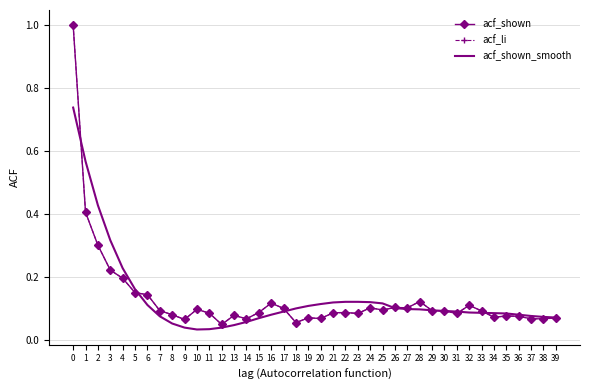

What is the sum of all acf_shown values?

5.2